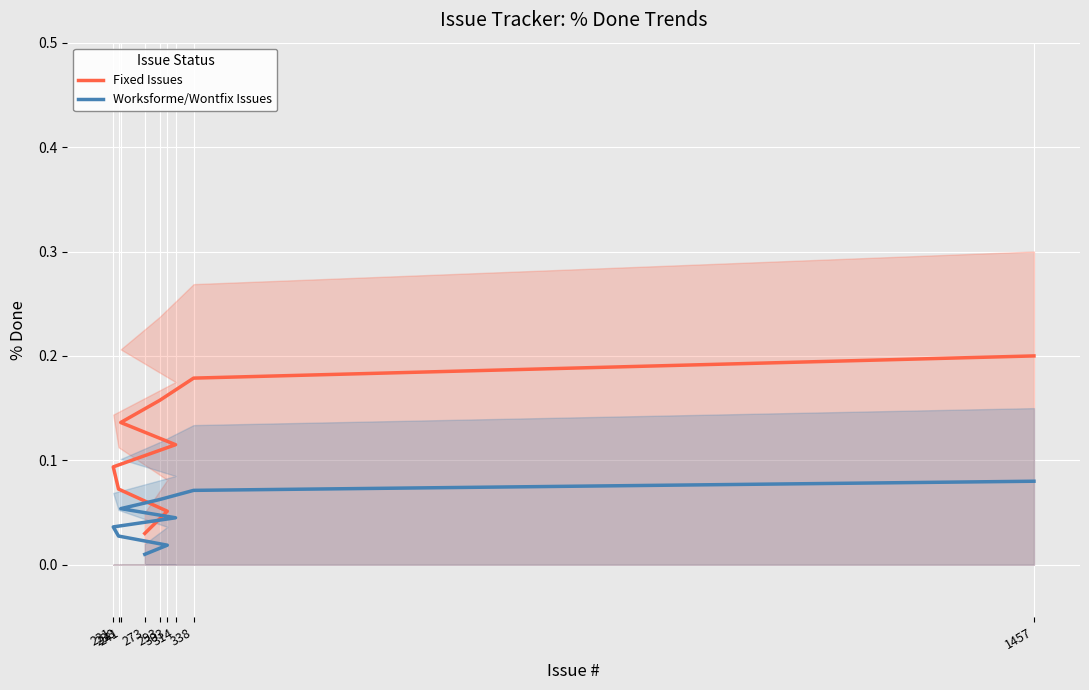

What are all the series names shown in the legend?

Fixed Issues, Worksforme/Wontfix Issues